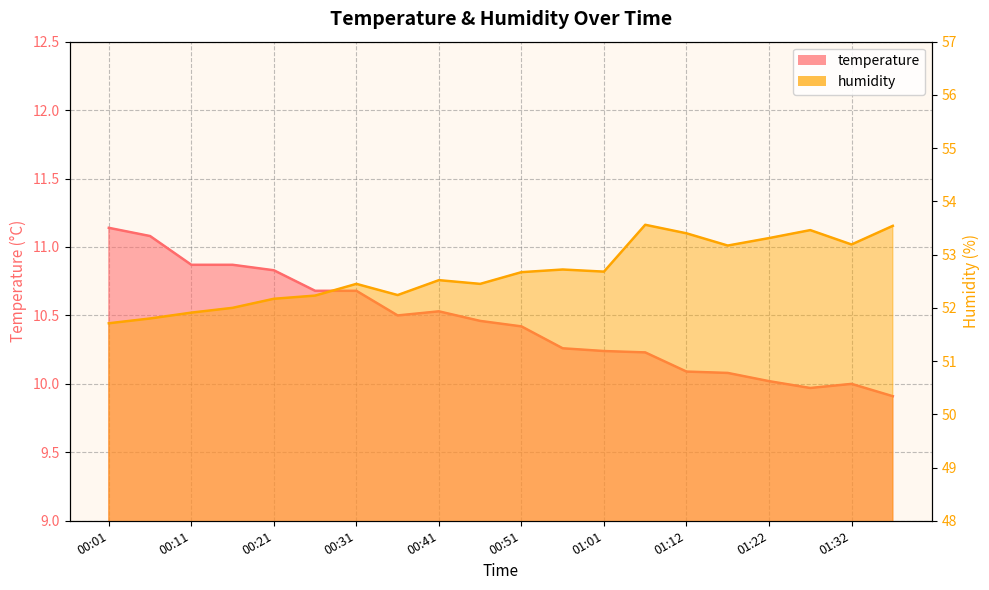

True or false: humidity has a value of 53.2 at 01:32.

True